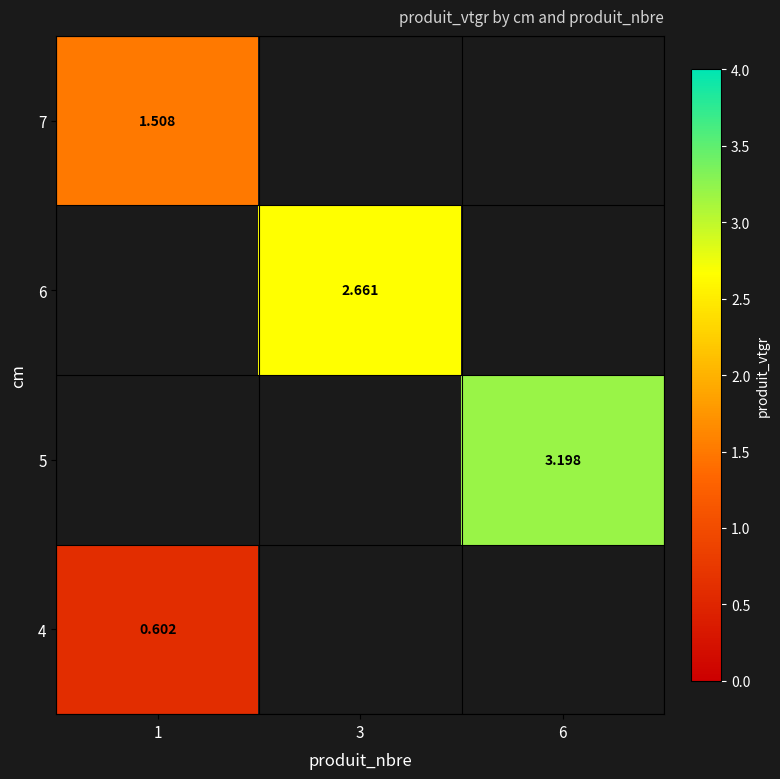

List the labels in order of 4 value, smallest first.

1, 3, 6